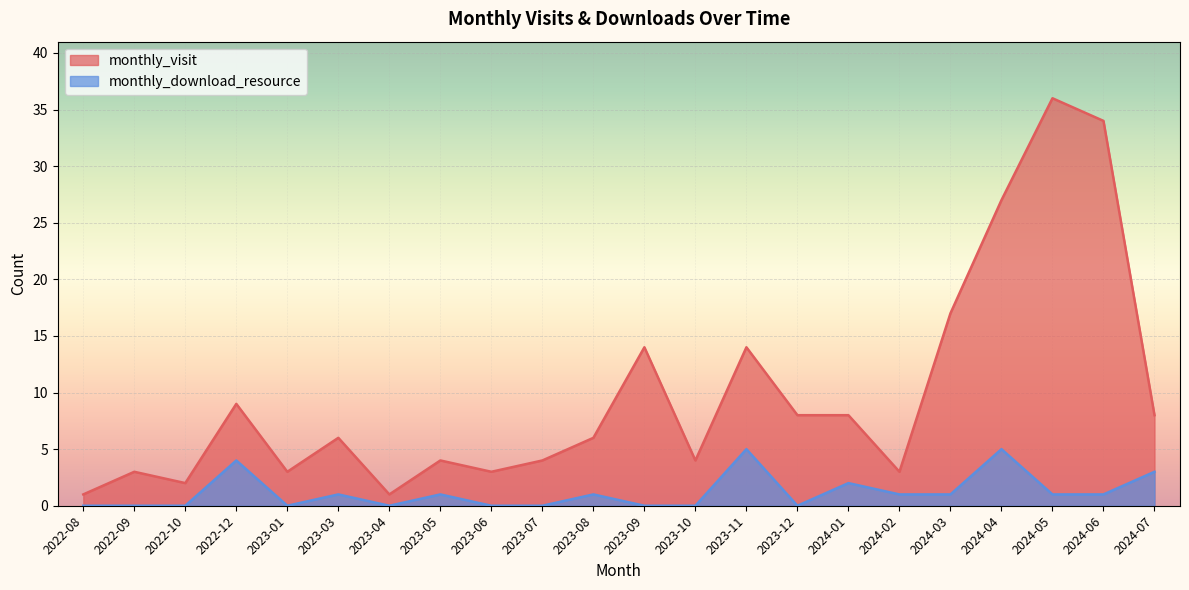

What is the value of the monthly_download_resource point at the 6th from the left?

1